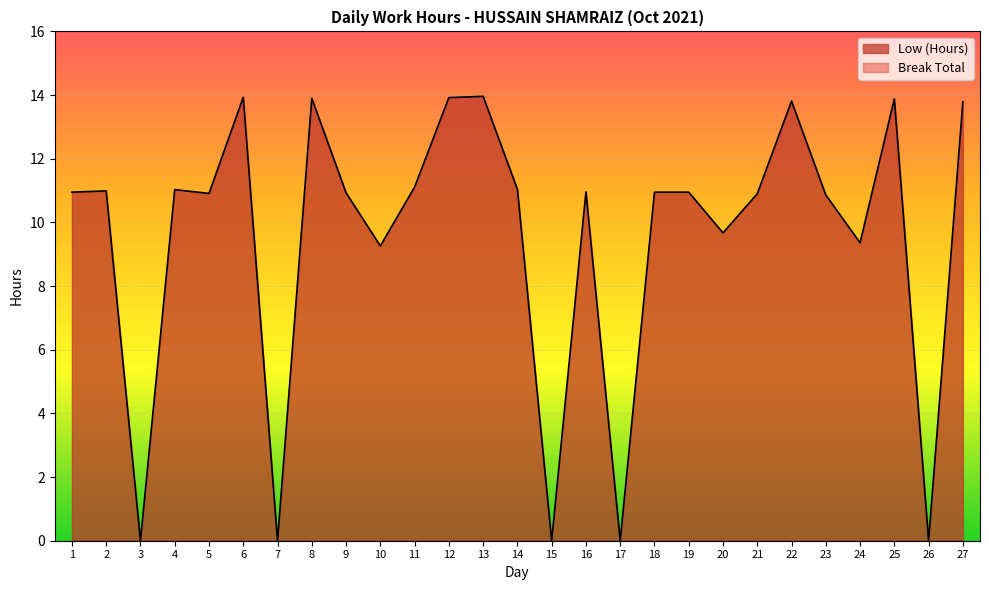

Reading left to right, extract all data points from this chart.

1=10.9	2=11.0	3=0.0	4=11.0	5=10.9	6=13.9	7=0.0	8=13.9	9=10.9	10=9.3	11=11.1	12=13.9	13=14.0	14=11.0	15=0.0	16=11.0	17=0.0	18=10.9	19=10.9	20=9.7	21=10.9	22=13.8	23=10.9	24=9.4	25=13.9	26=0.0	27=13.8